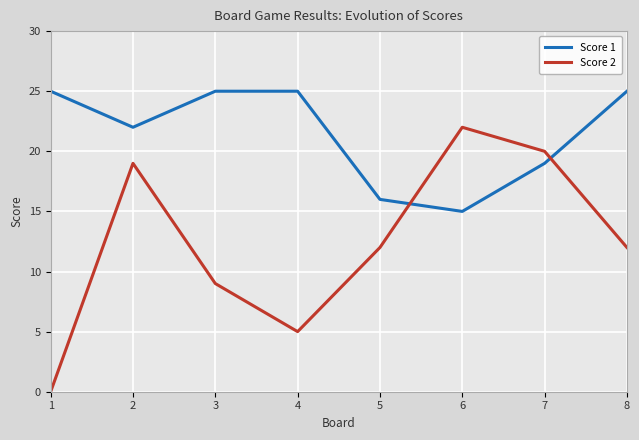

Which series has the largest total across all categories?

Score 1